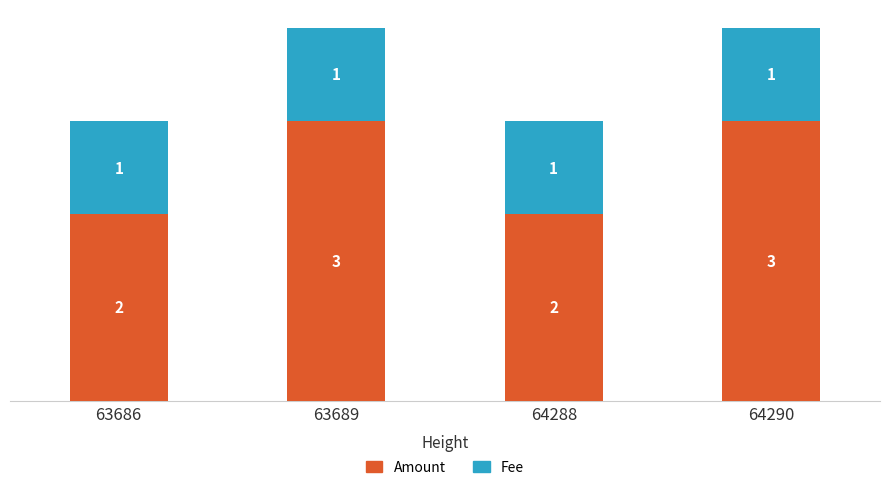

Are the bars grouped side by side (vs. stacked)?

No